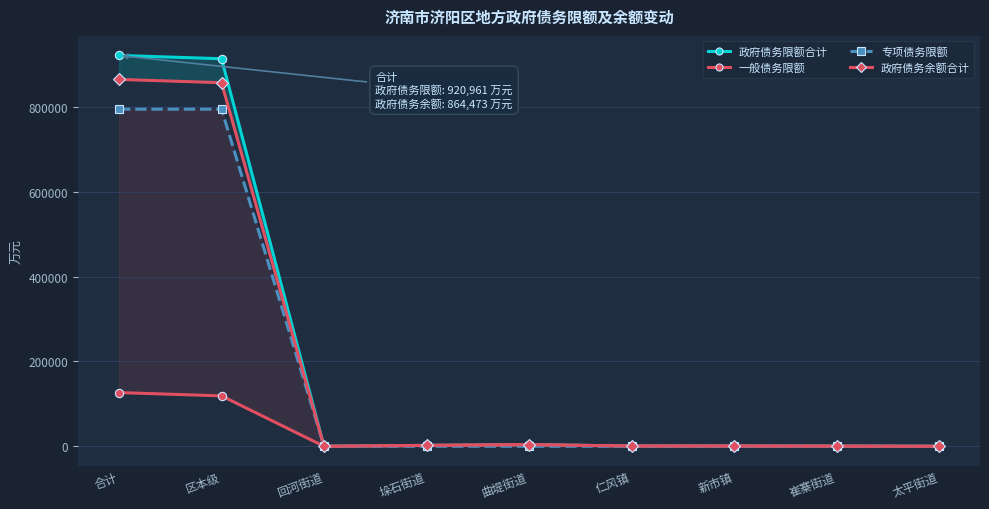

What is the highest value of the 政府债务限额合计 series?

920961